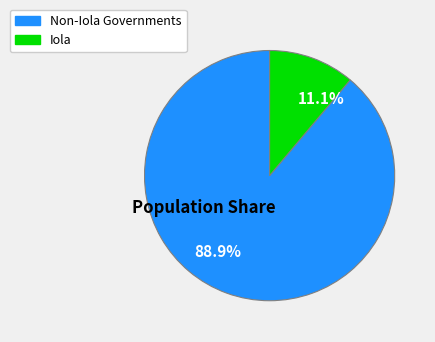

Does any single category account for the majority?

Yes